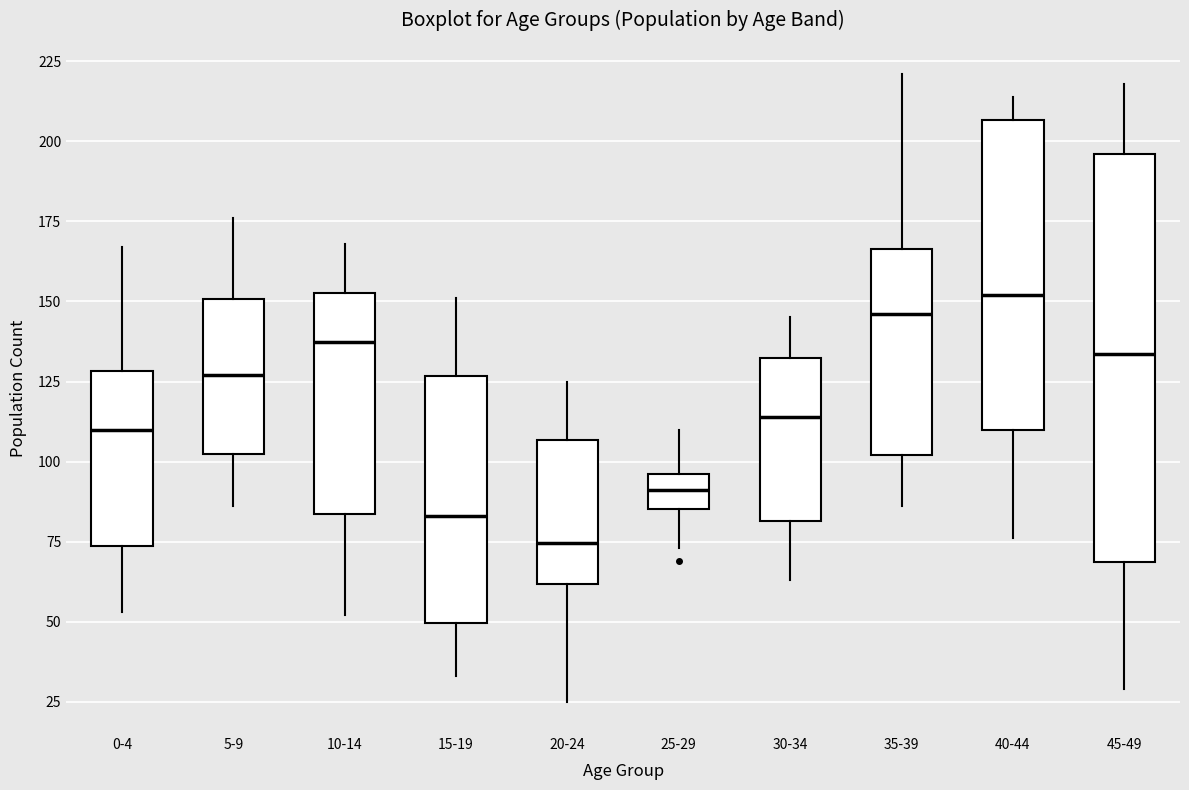

Which box is the tallest, from its lower edge to its upper edge?

45-49